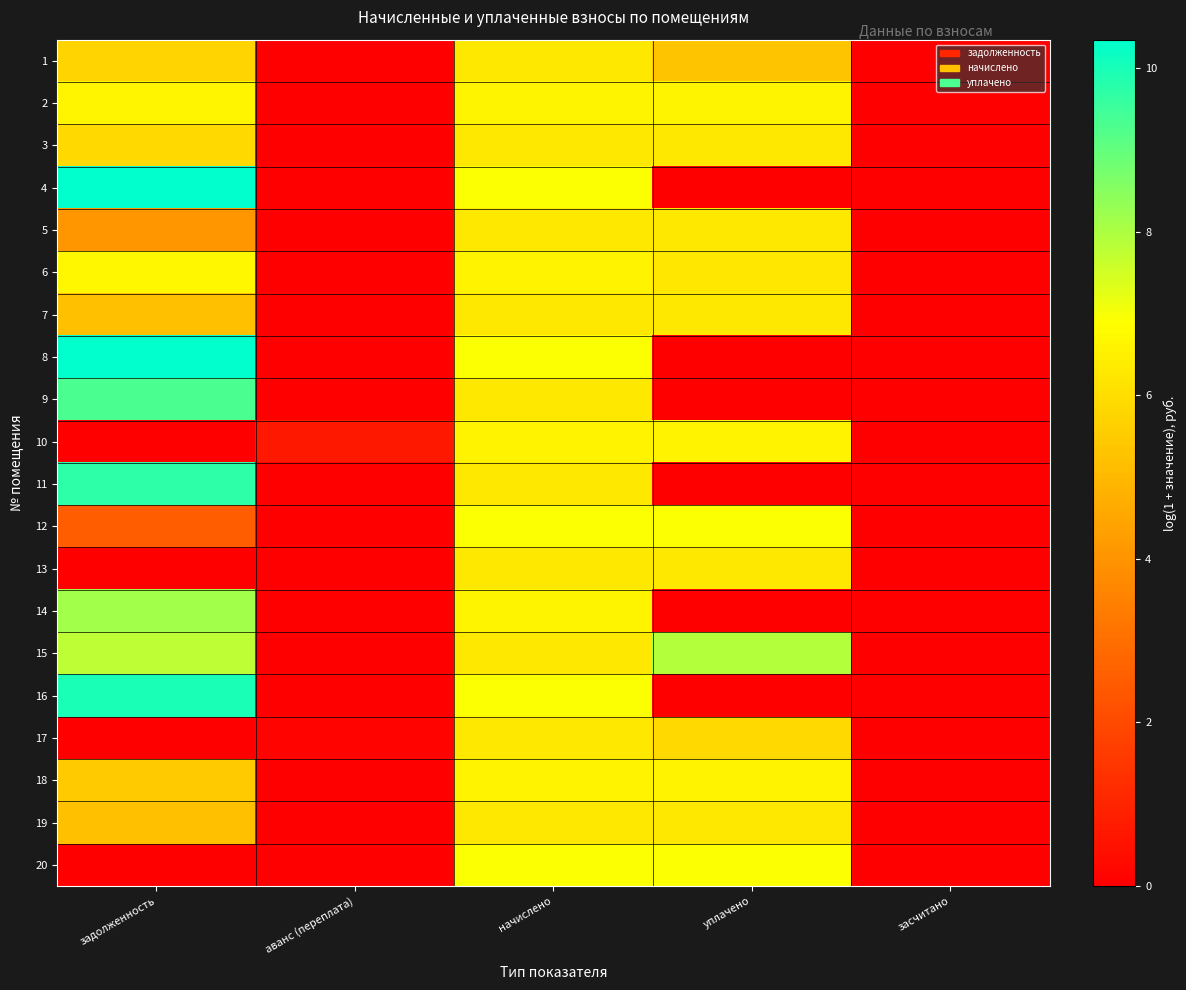

What is the total value across all series at начислено?

130.5